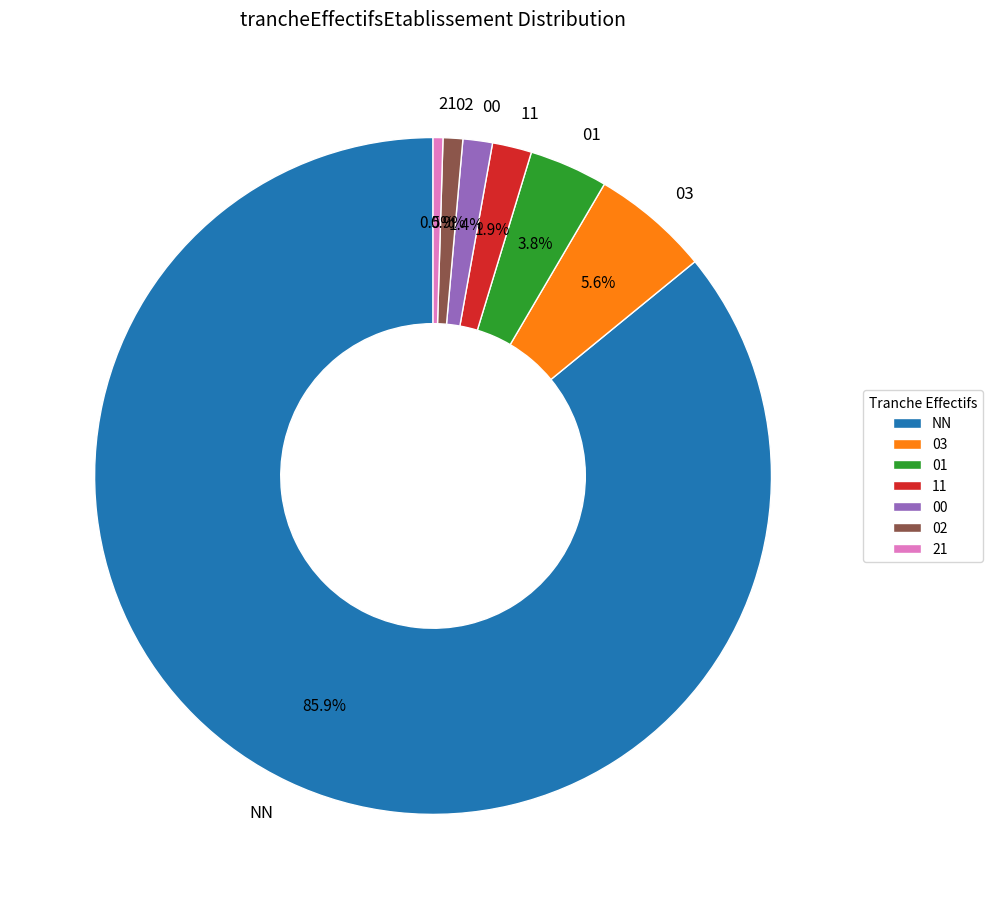

Which category has the biggest portion of the pie?

NN